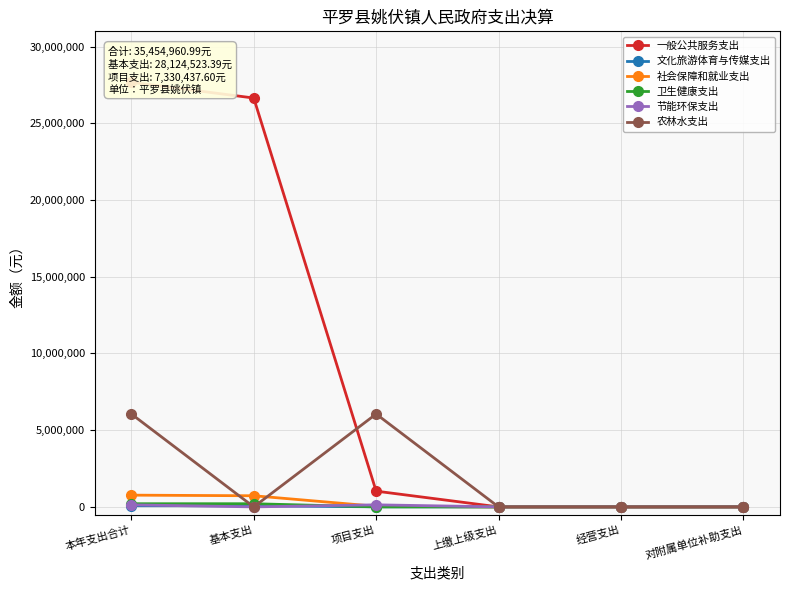

After their last crossing, which series has the higher values: 卫生健康支出 or 文化旅游体育与传媒支出?

文化旅游体育与传媒支出